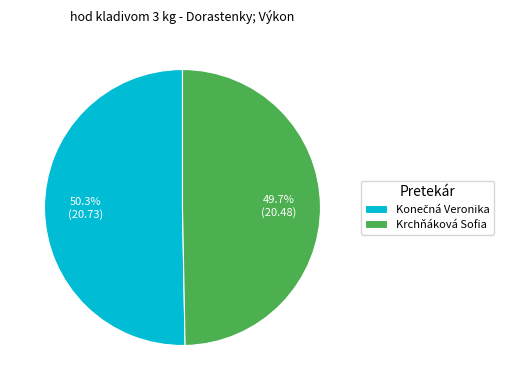

Which slice is the smallest?

Krchňáková Sofia